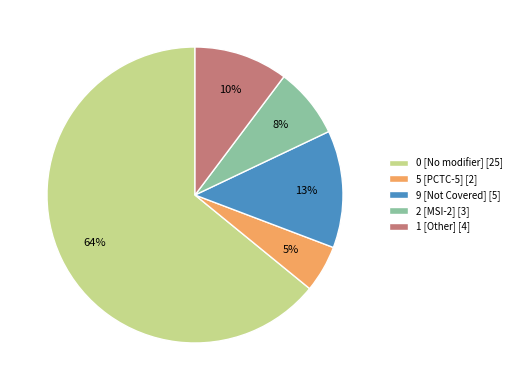

True or false: 2 [MSI-2] [3] accounts for 8% of the total.

True